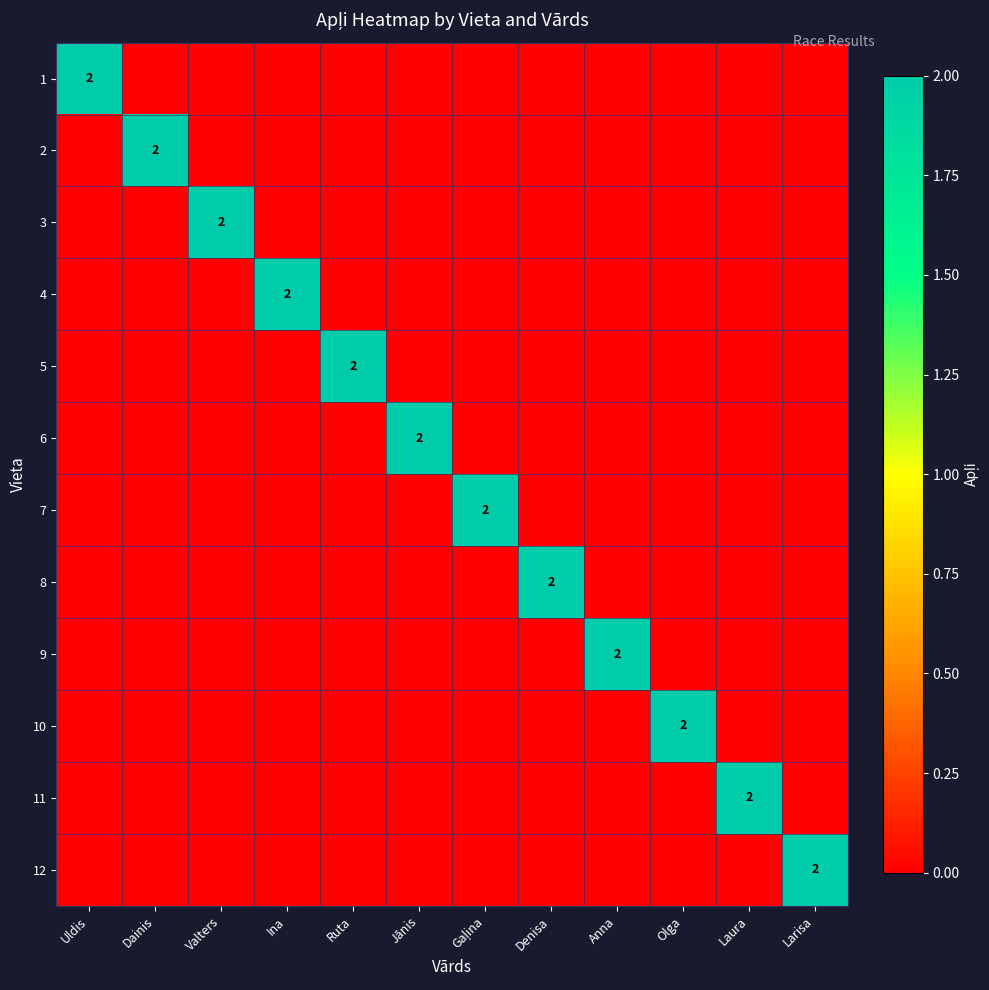

How many values in 6 are above zero?

1